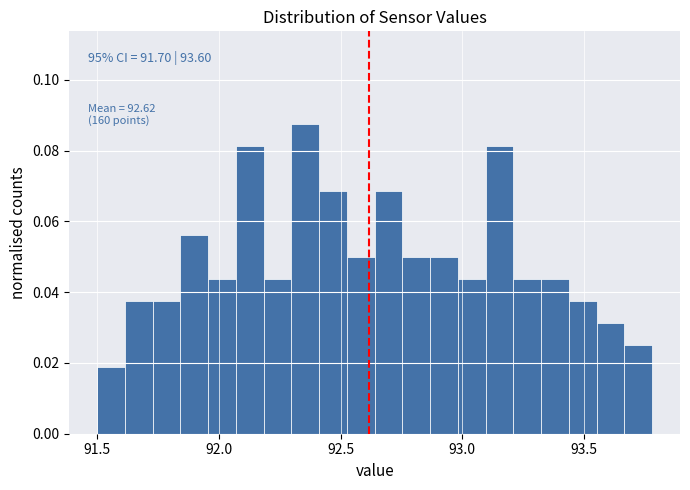

Read against the x-axis, roughly where is the centre of the tallest bar?

92.35